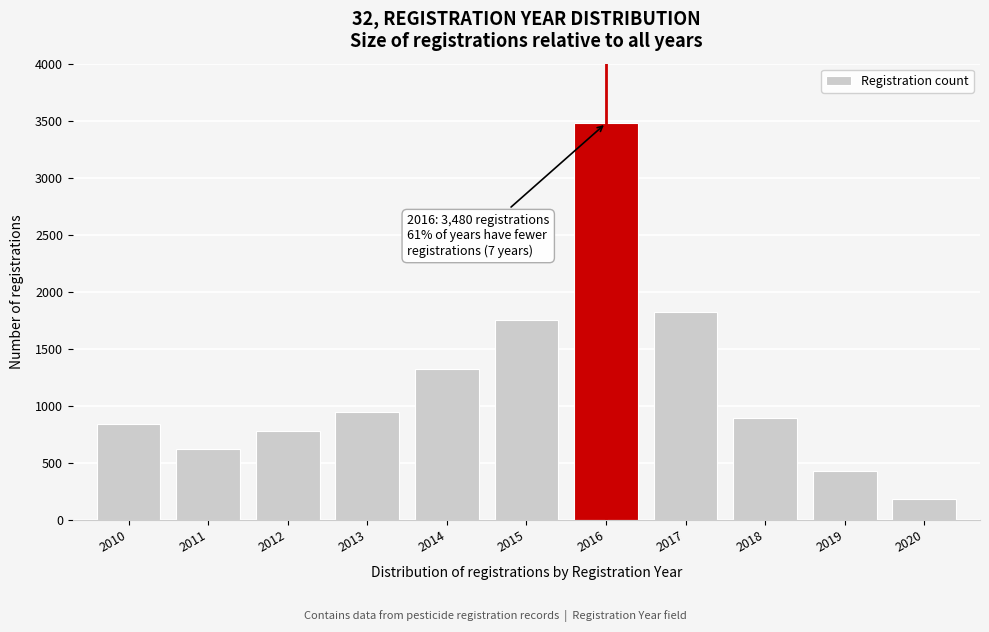

Reading left to right, extract all data points from this chart.

845	620	780	950	1320	1750	3480	1820	890	430	180